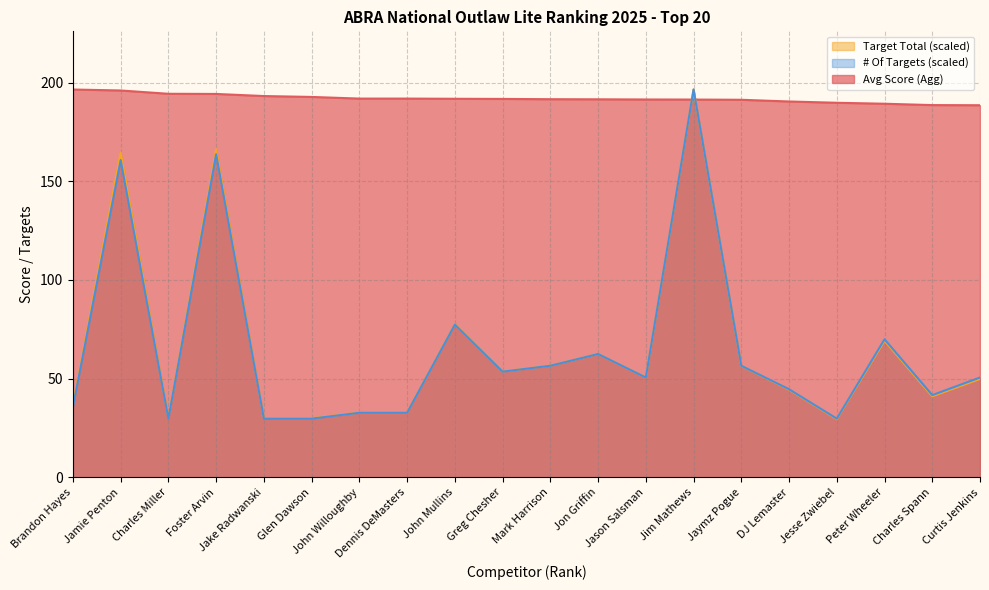

What is the approximate value of # Of Targets (scaled) at Jake Radwanski?

29.8